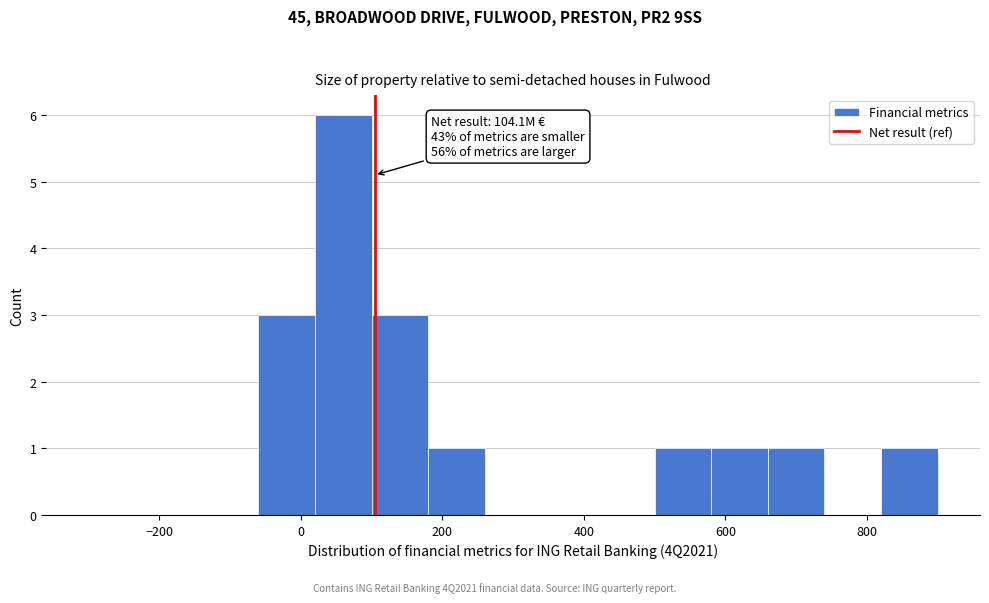

Which range on the x-axis has the tallest bar?

20 to 100